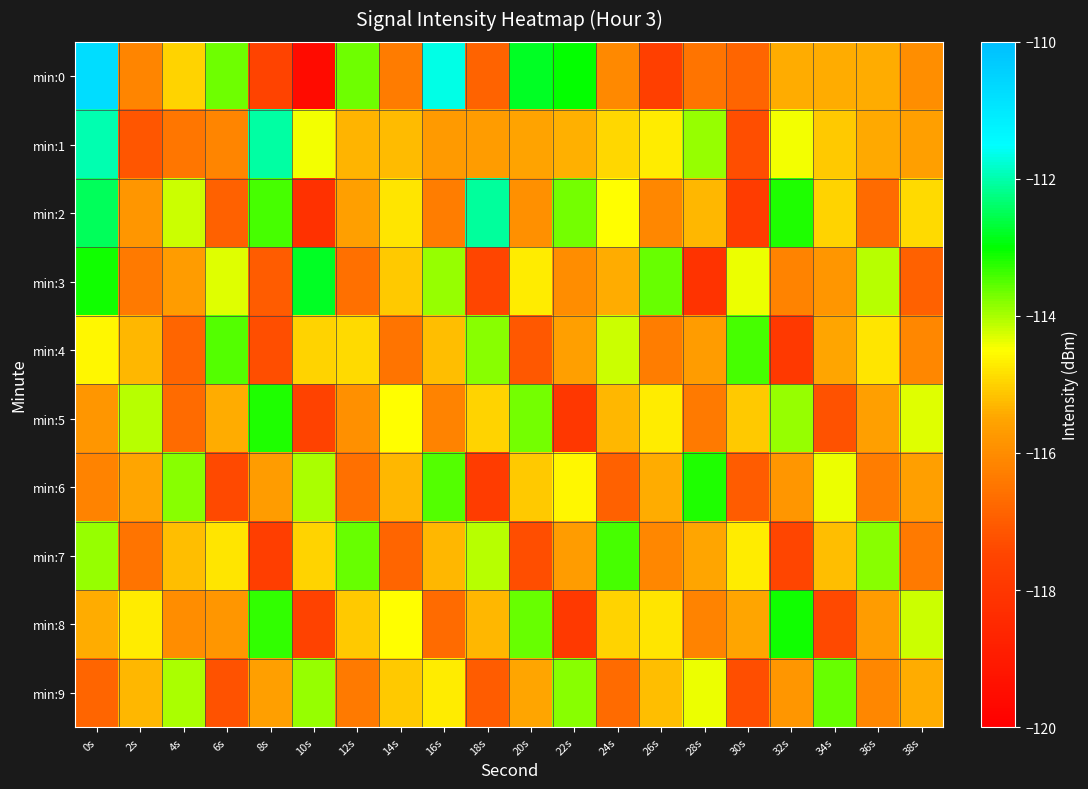

What is the spread (max minus min) of values at 24s?

3.5